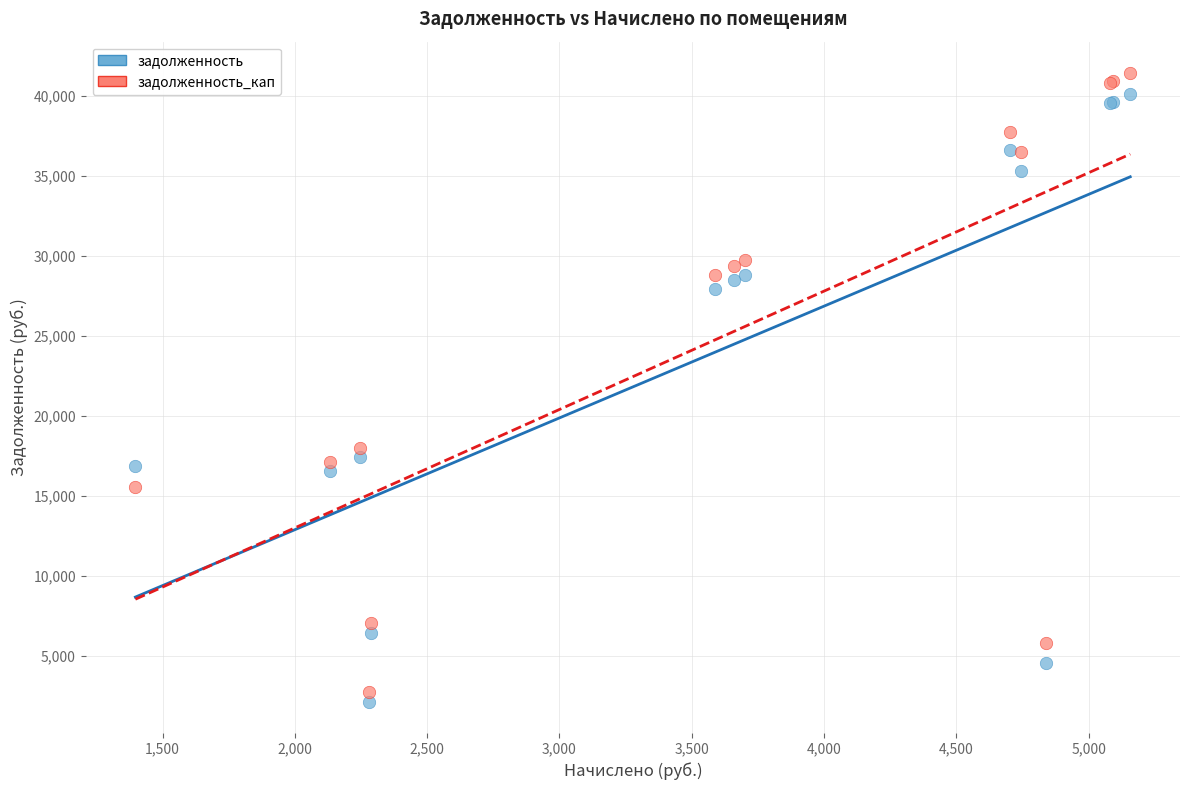

What is the X range (max minus min) for the scatter plot?

3760.3